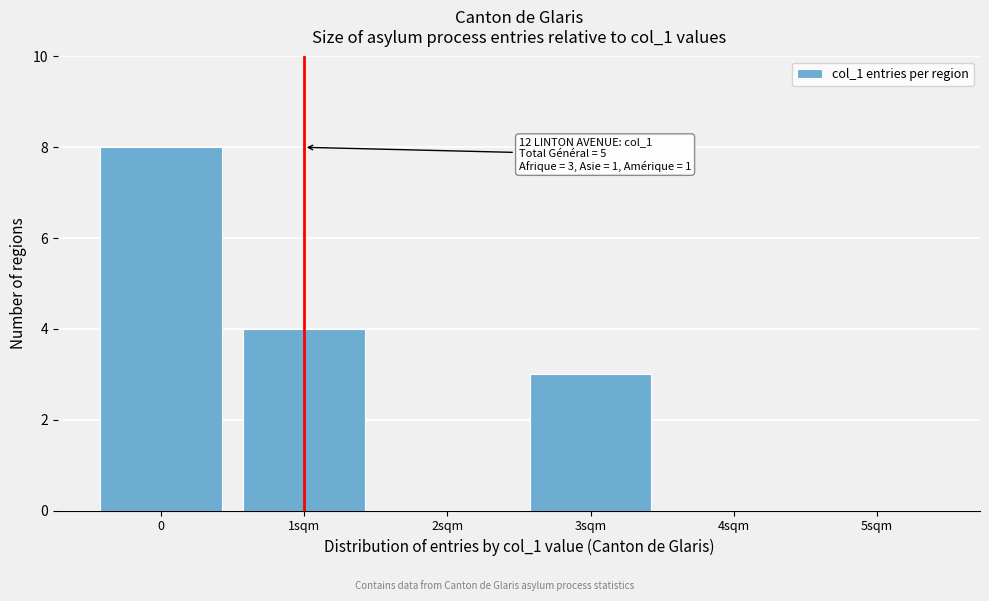

Reading left to right, list all the values displayed in this chart.

0=8	1sqm=4	2sqm=0	3sqm=3	4sqm=0	5sqm=0